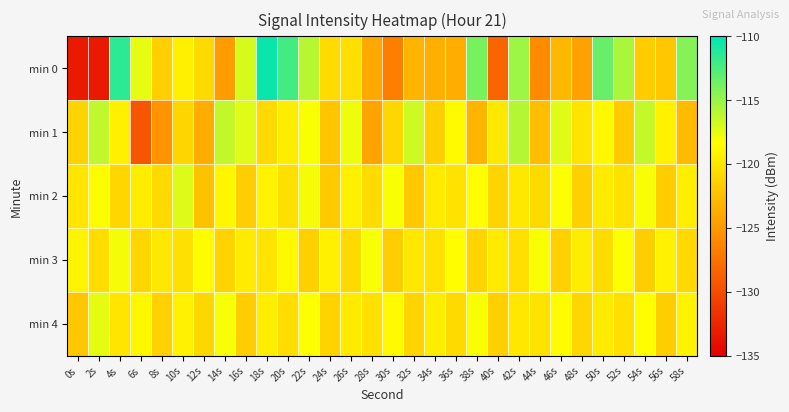

What is the maximum value shown in the chart?

-110.4